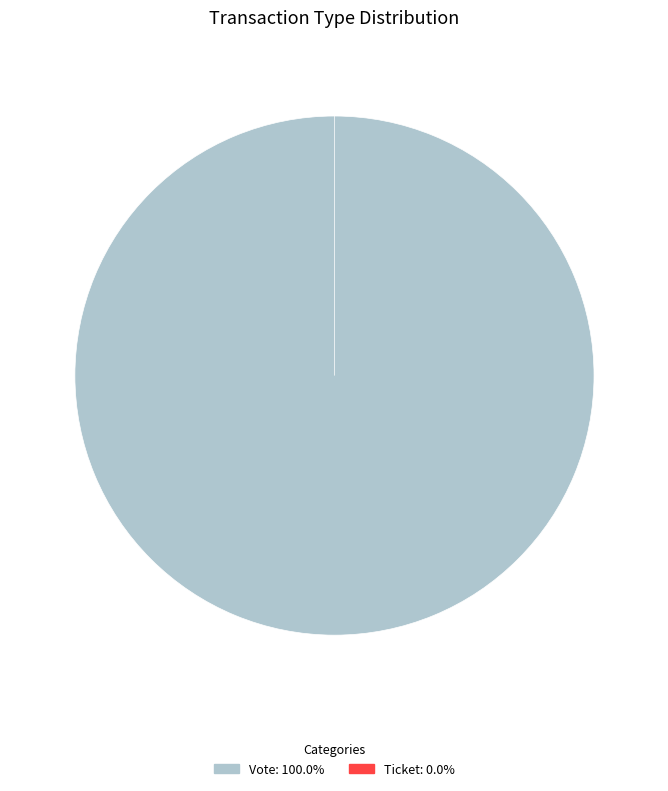

To the nearest percent, what is the difference between the Vote and Ticket slice percentages?

100%